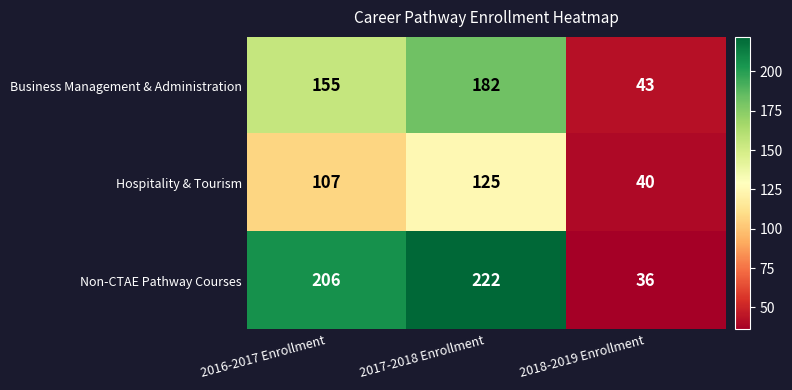

What is the sum of the Business Management & Administration values at 2017-2018 Enrollment and 2016-2017 Enrollment?

337